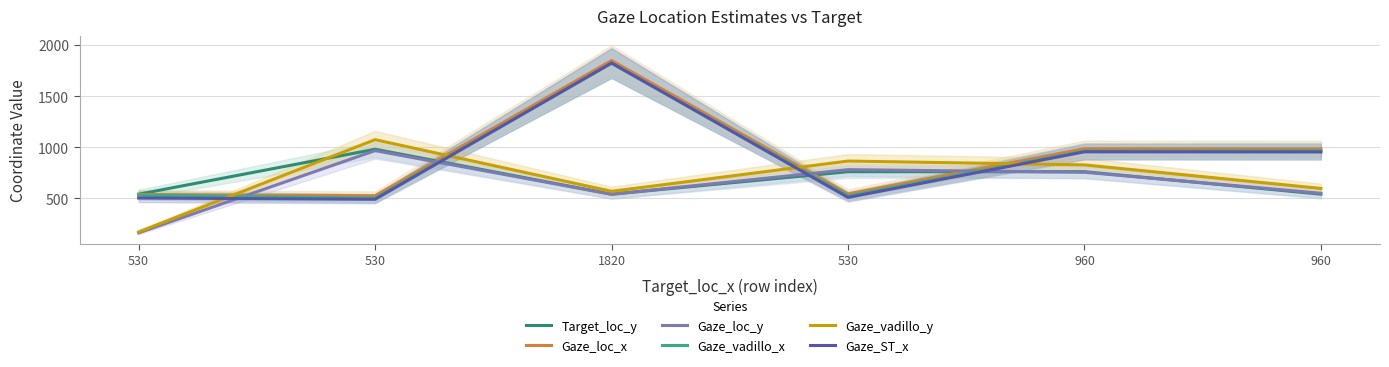

What are all the series names shown in the legend?

Target_loc_y, Gaze_loc_x, Gaze_loc_y, Gaze_vadillo_x, Gaze_vadillo_y, Gaze_ST_x